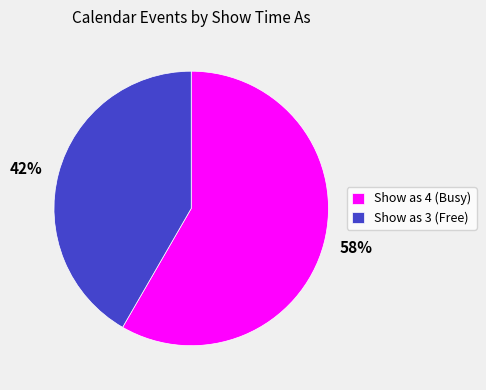

To the nearest percent, what is the average slice percentage?

50%